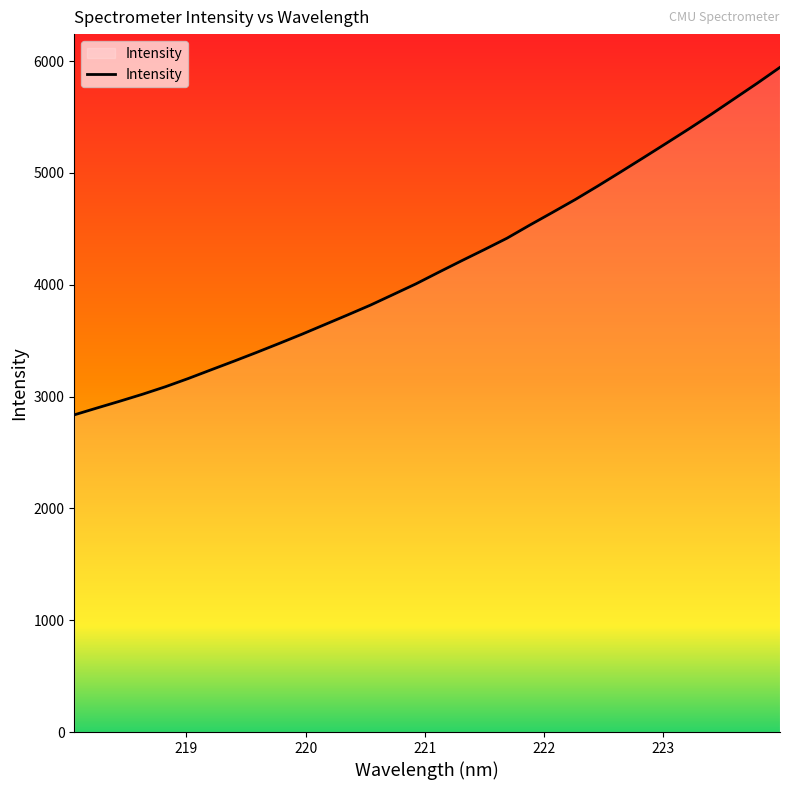

What is the difference between the maximum and minimum values?

3107.6